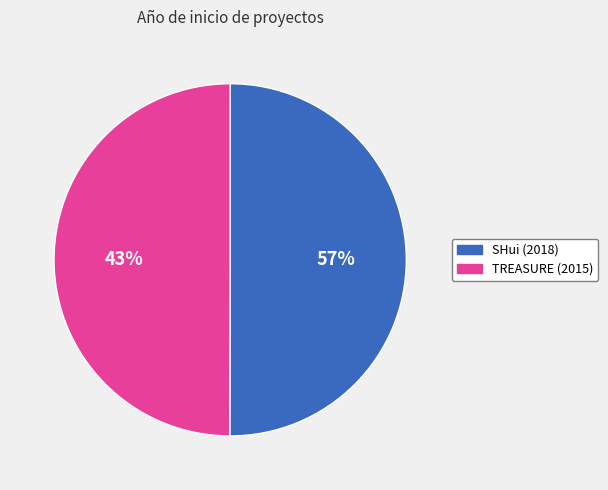

Count the number of slices in the pie.

2